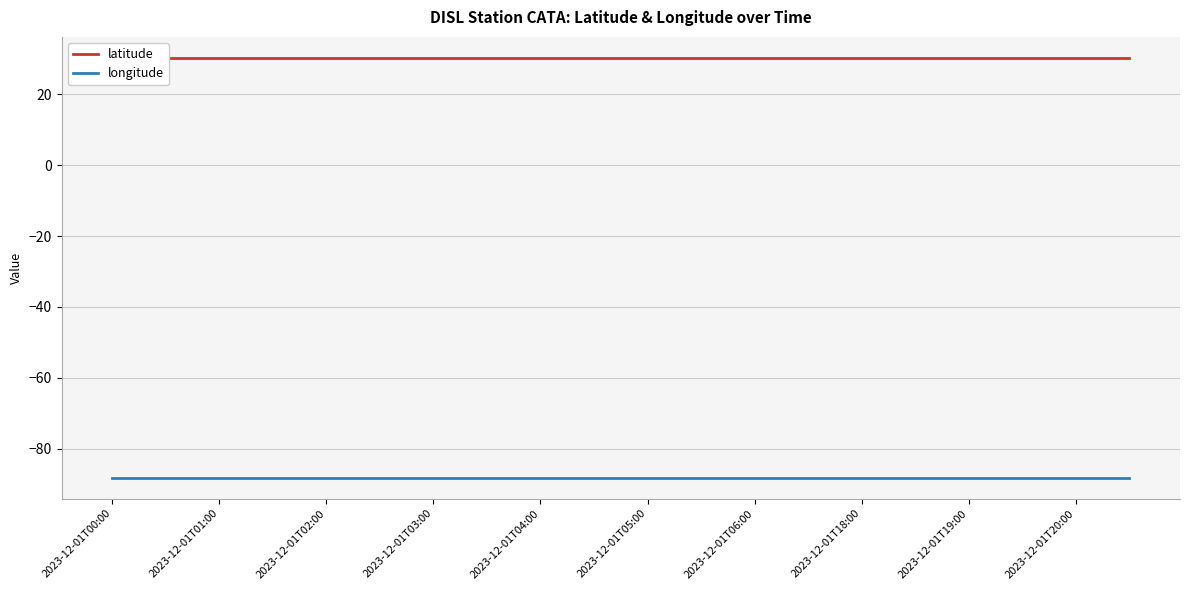

Rank the series by their maximum value, from highest to lowest.

latitude, longitude